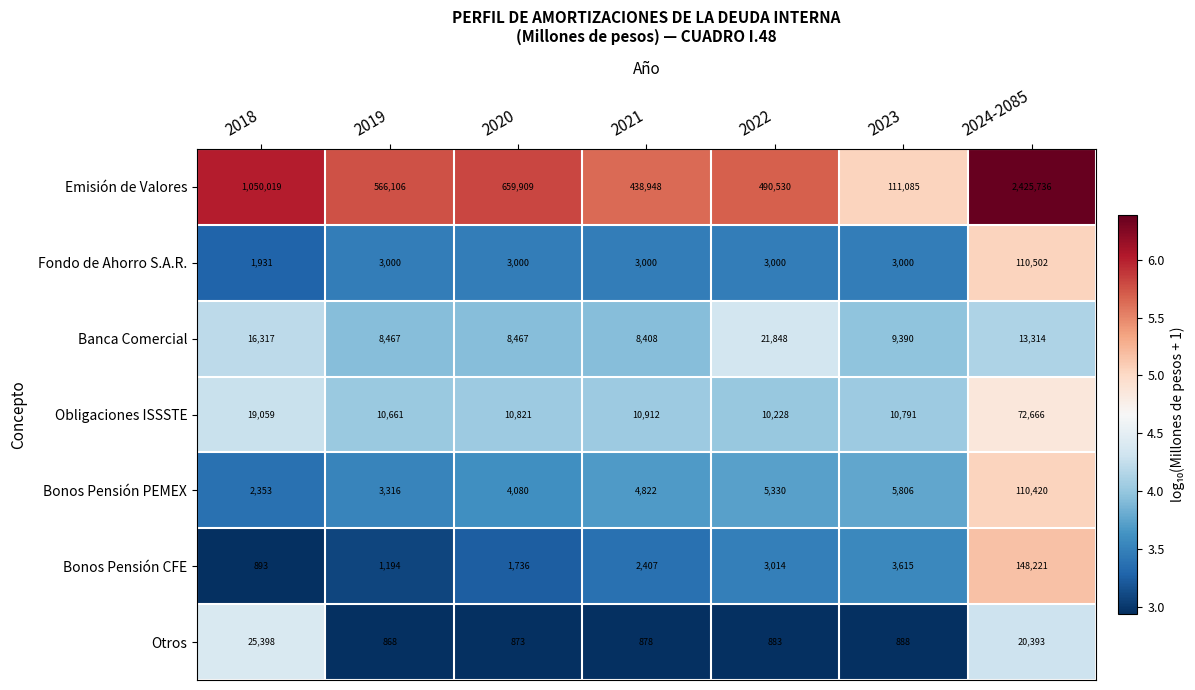

List the series in order of their peak value, lowest first.

Banca Comercial, Otros, Obligaciones ISSSTE, Bonos Pensión PEMEX, Fondo de Ahorro S.A.R., Bonos Pensión CFE, Emisión de Valores